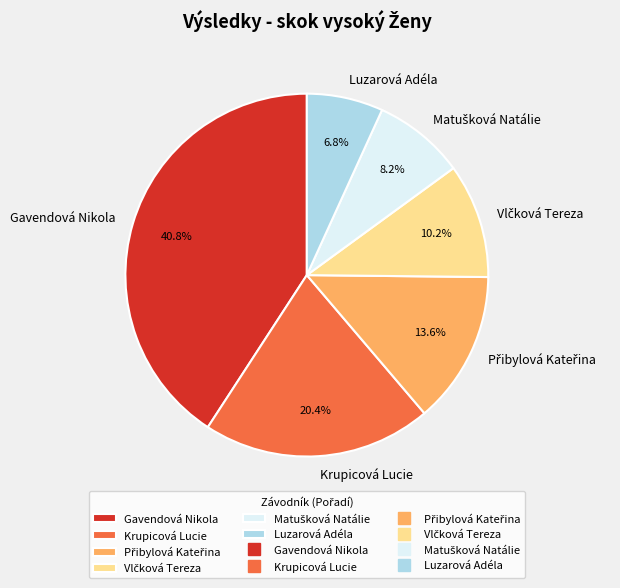

What percentage is NOT represented by Luzarová Adéla?

93.2%